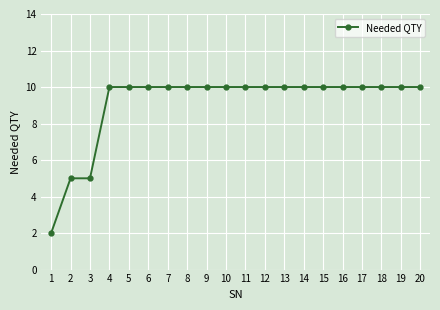

What is the sum of all values?

182